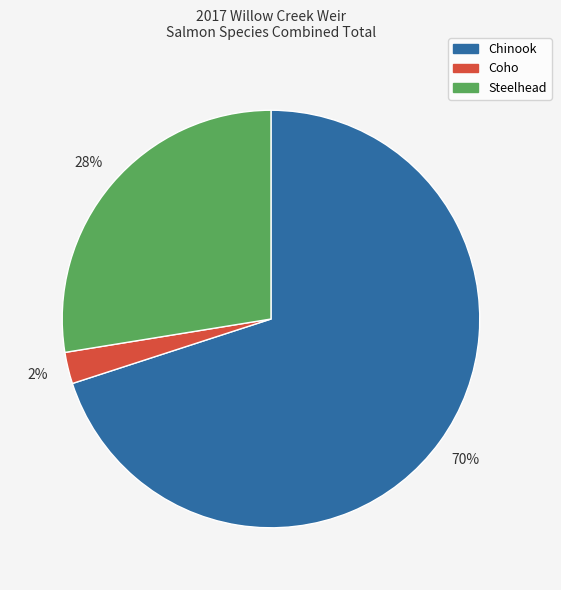

Is the sum of Coho and Chinook greater than half?

Yes